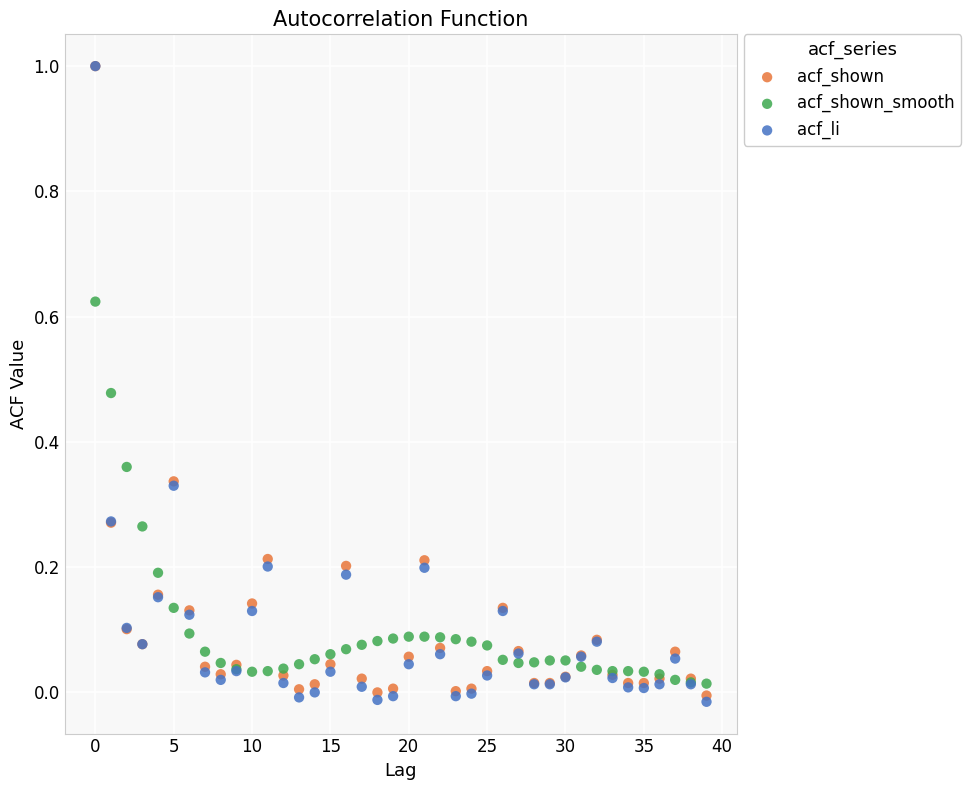

Which series has the largest Y range (max minus min)?

acf_li